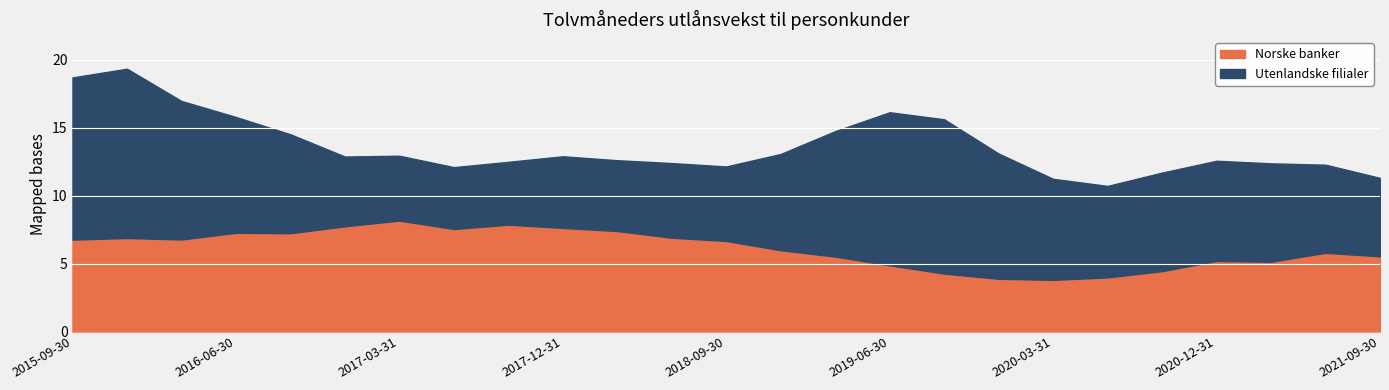

List the series in order of their peak value, lowest first.

Norske banker, Utenlandske filialer